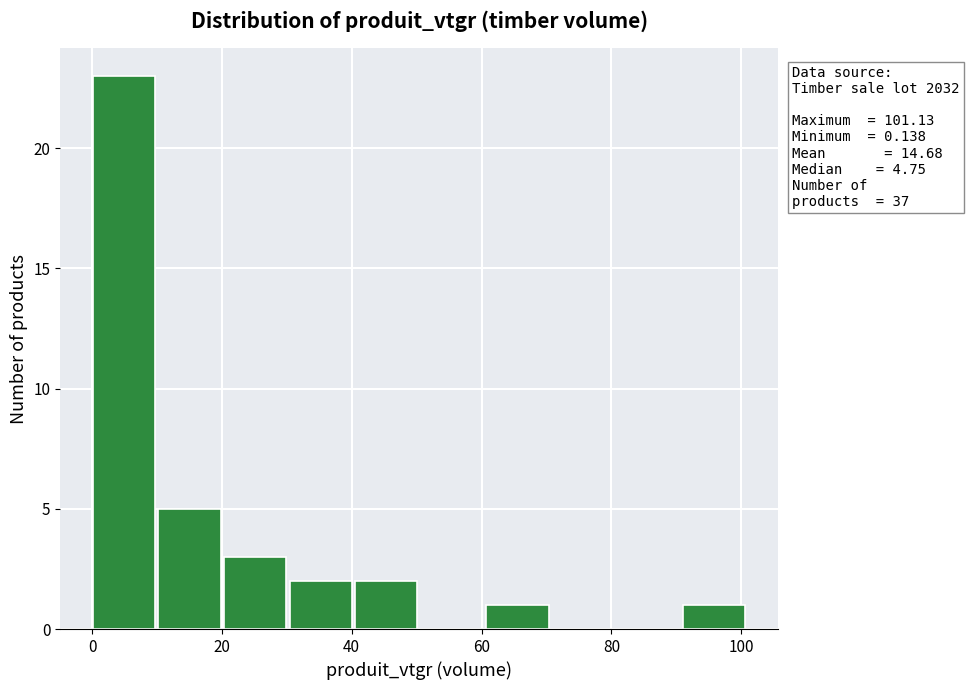

Over which range of the x-axis is the bar tallest?

0 to 10